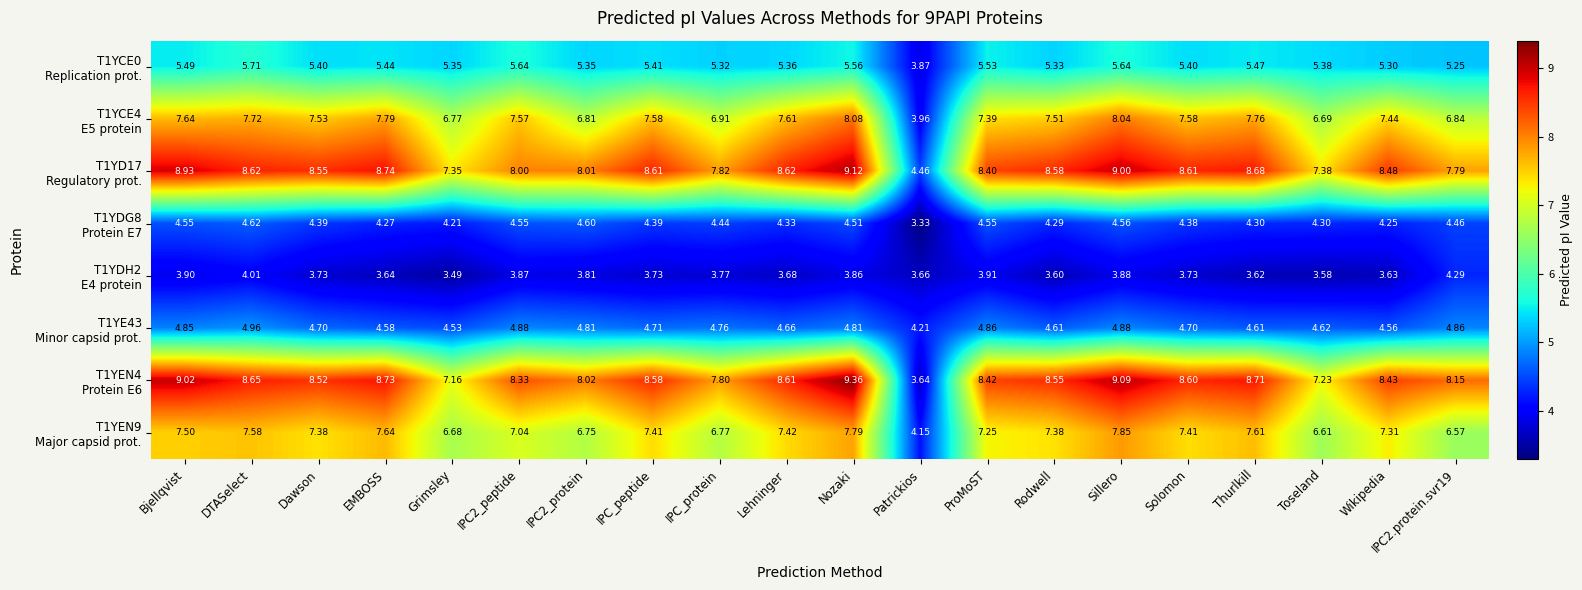

Which label corresponds to the smallest value in the chart?

Patrickios